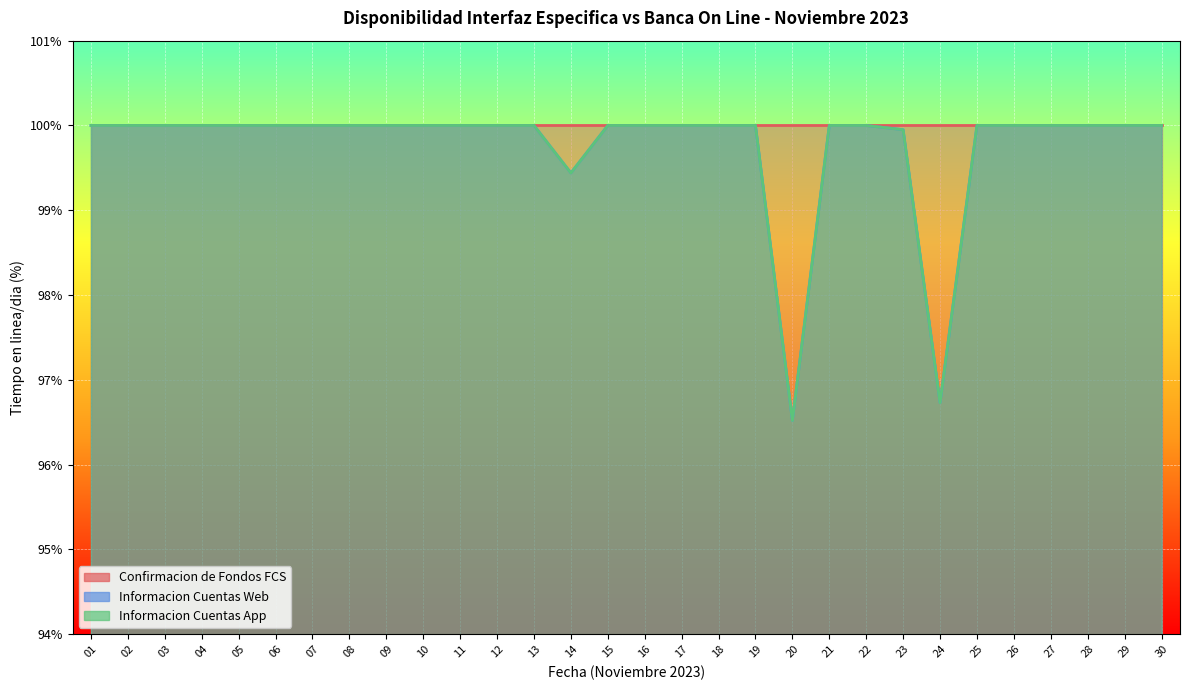

What is the difference between the second highest and minimum values in the Informacion Cuentas Web series?

3.5